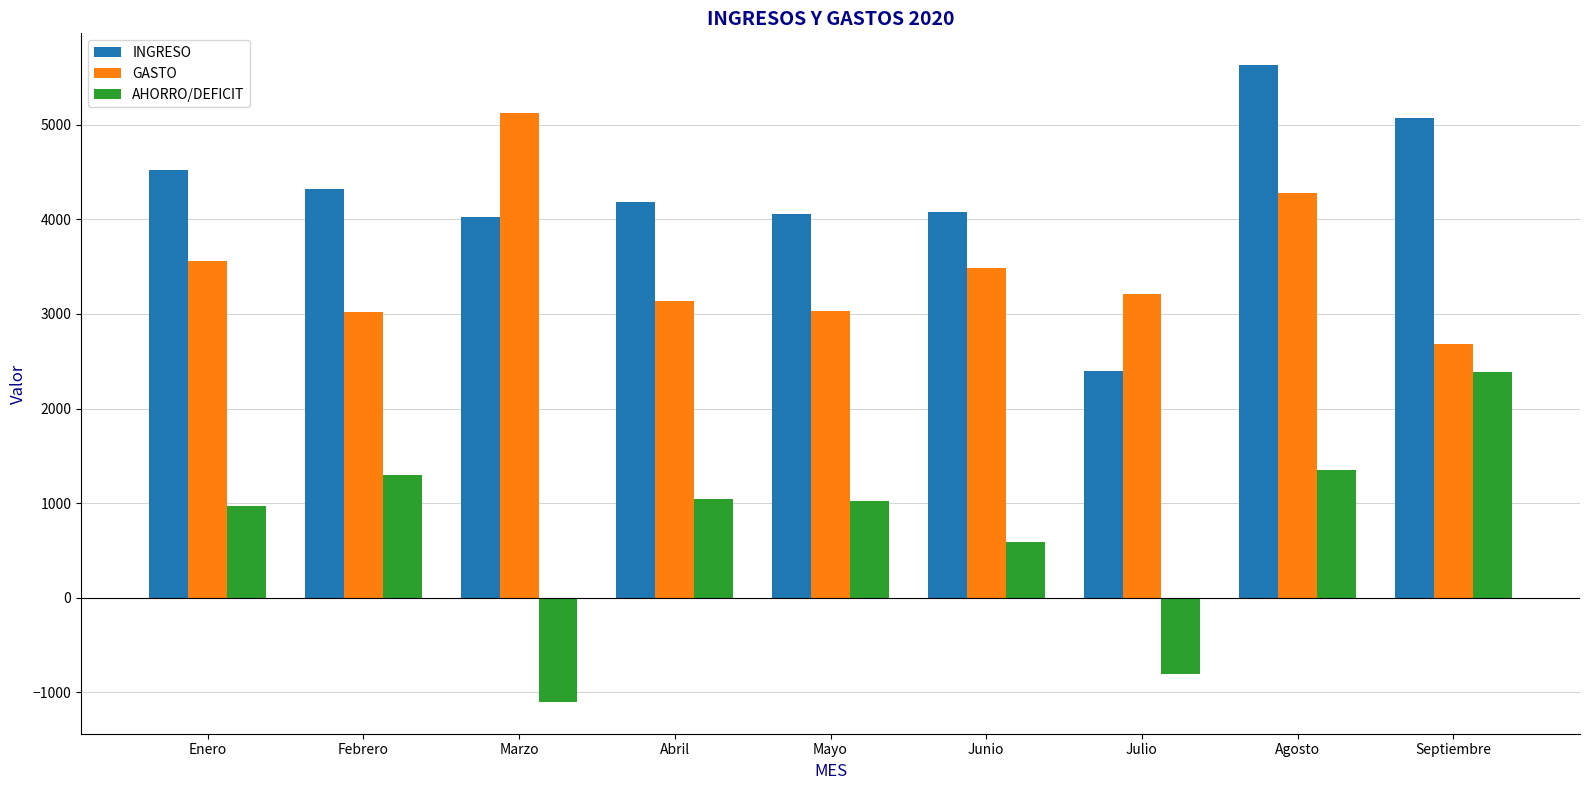

What is the sum of the AHORRO/DEFICIT values at Abril and Junio?

1633.2